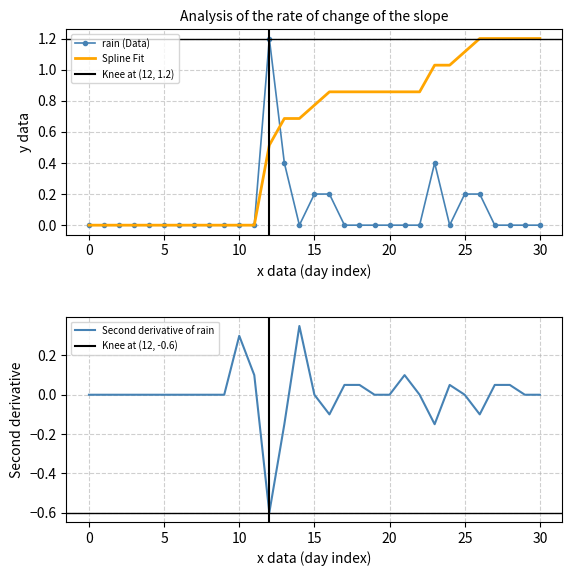

What is the maximum value for Spline Fit?

1.2